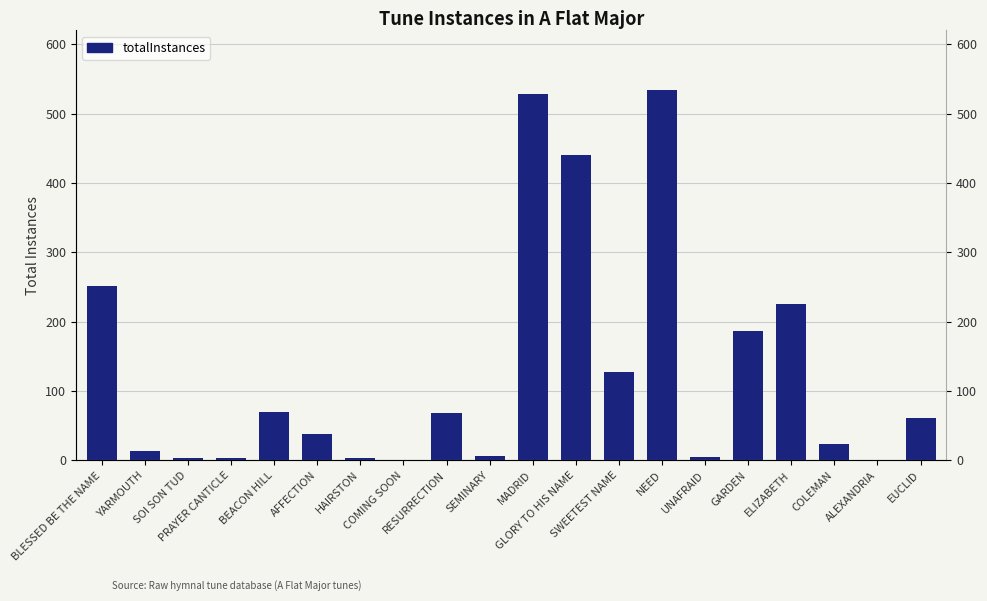

Rank the categories by value from highest to lowest.

NEED, MADRID, GLORY TO HIS NAME, BLESSED BE THE NAME, ELIZABETH, GARDEN, SWEETEST NAME, BEACON HILL, RESURRECTION, EUCLID, AFFECTION, COLEMAN, YARMOUTH, SEMINARY, UNAFRAID, SOI SON TUD, PRAYER CANTICLE, HAIRSTON, COMING SOON, ALEXANDRIA